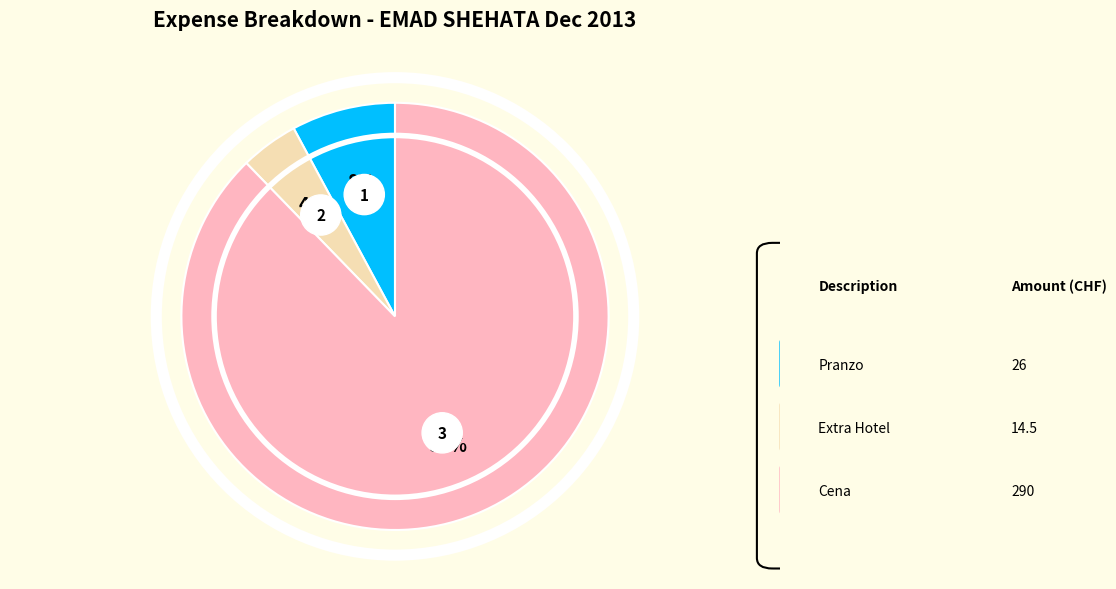

What is the change in value from Pranzo to Extra Hotel?

-11.5